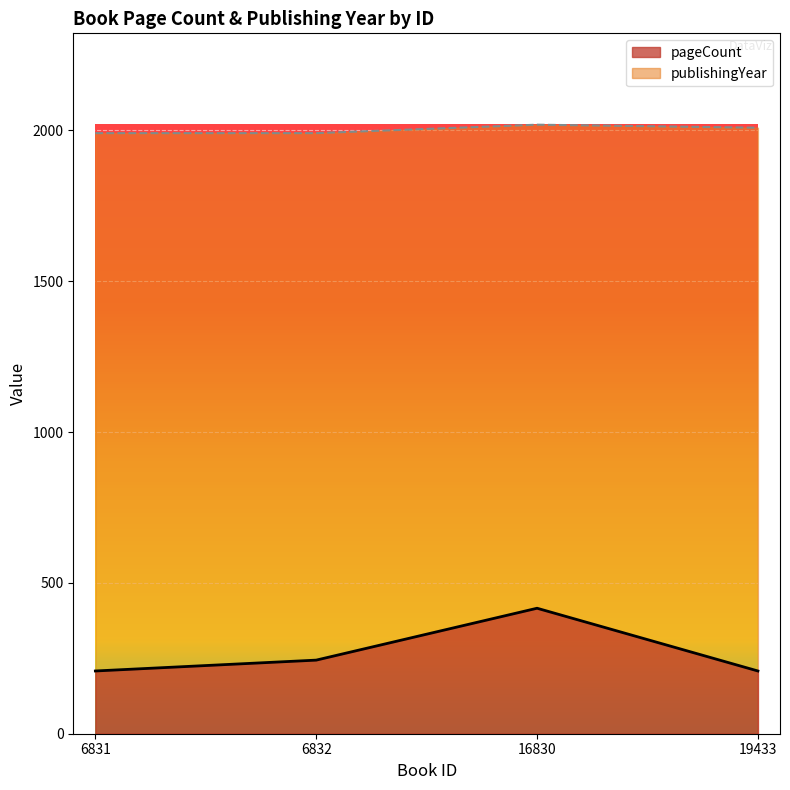

What is the difference between the maximum and minimum values in the publishingYear series?

28